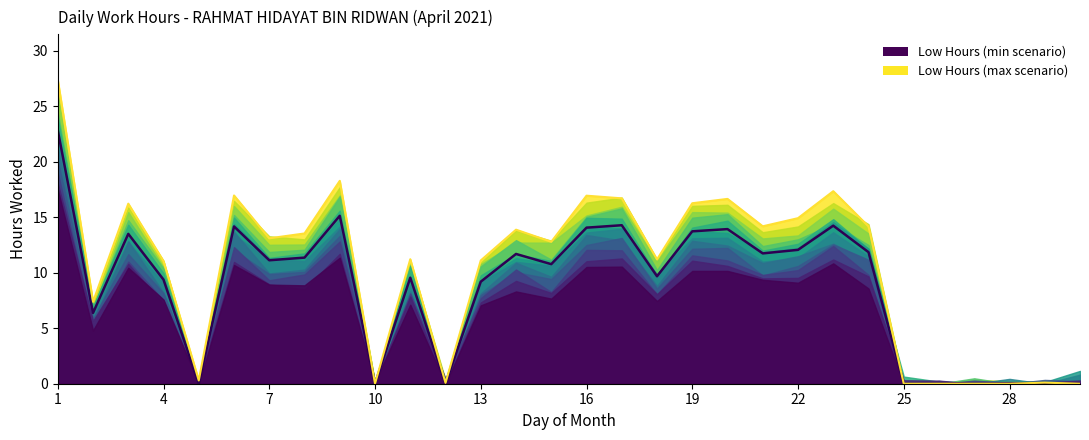

Rank the categories by value from highest to lowest.

1, 9, 17, 23, 6, 16, 20, 19, 3, 22, 24, 21, 14, 8, 7, 15, 18, 11, 4, 13, 2, 5, 10, 12, 25, 26, 27, 28, 29, 30